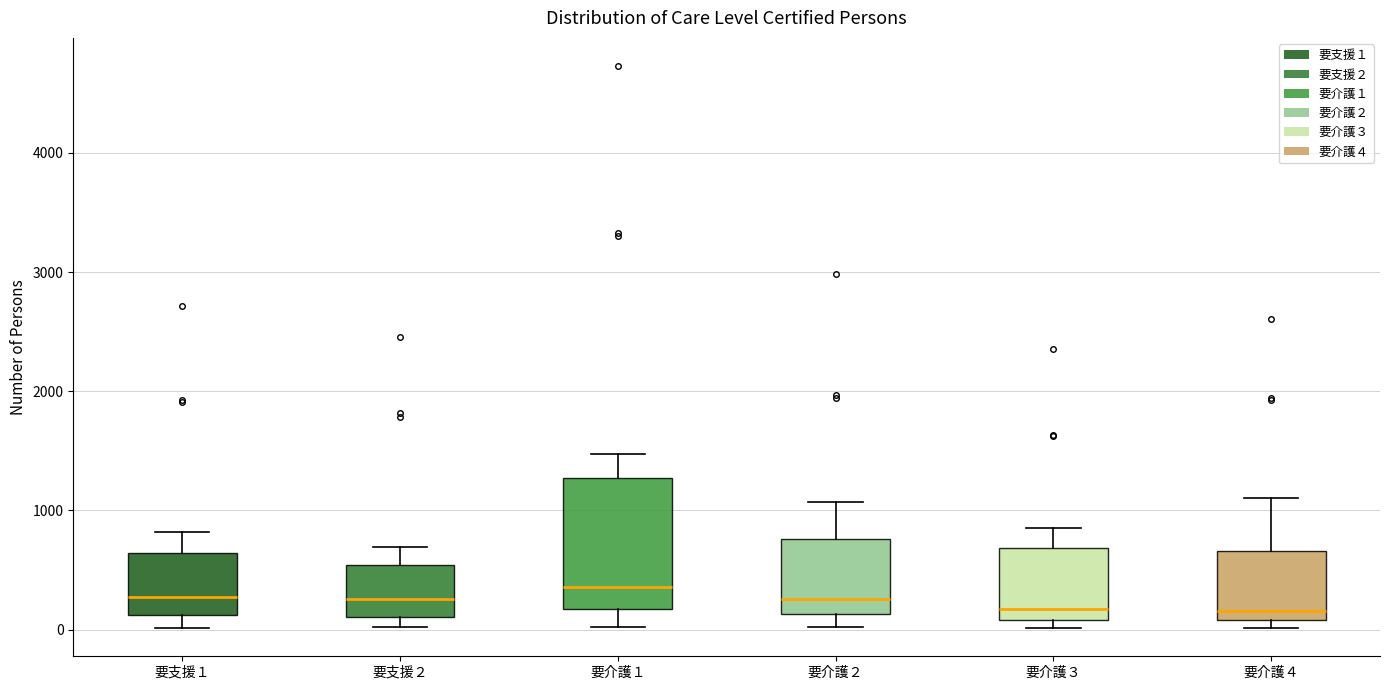

Reading left to right, read every box against the y-axis: the position of its median line, the range the box covers, and the ends of its whiskers. The values are not printed on the chart, so give them approximately, as read against the axis.

要支援１: median 300, box 100 to 600, whiskers 0 to 800
要支援２: median 300, box 100 to 500, whiskers 0 to 700
要介護１: median 400, box 200 to 1300, whiskers 0 to 1500
要介護２: median 300, box 100 to 800, whiskers 0 to 1100
要介護３: median 200, box 100 to 700, whiskers 0 to 800
要介護４: median 200, box 100 to 700, whiskers 0 to 1100